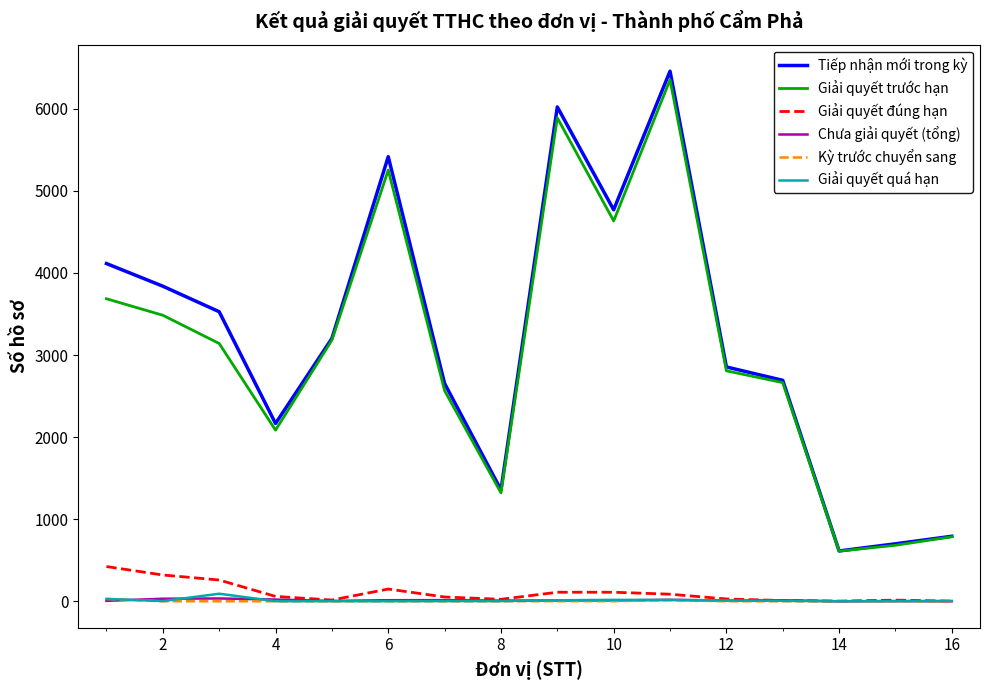

How many distinct data groups are displayed?

6